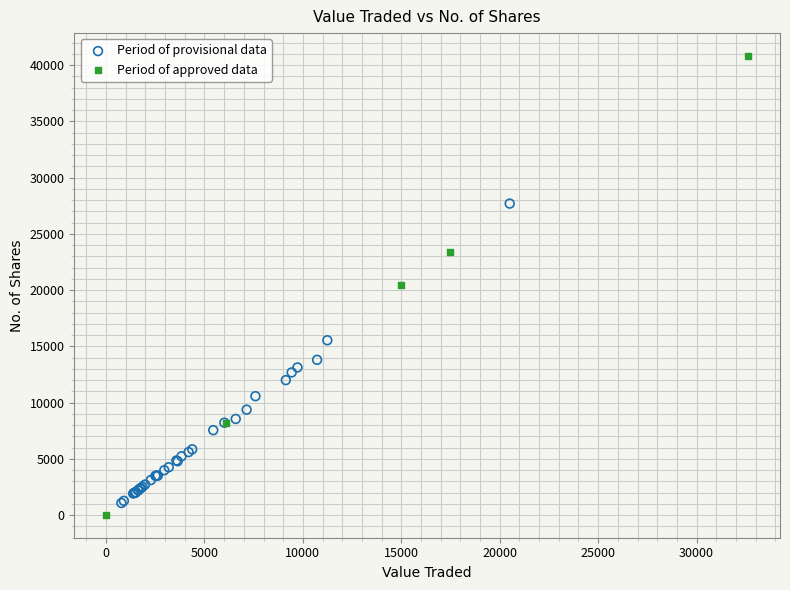

What are all the series names shown in the legend?

Period of provisional data, Period of approved data